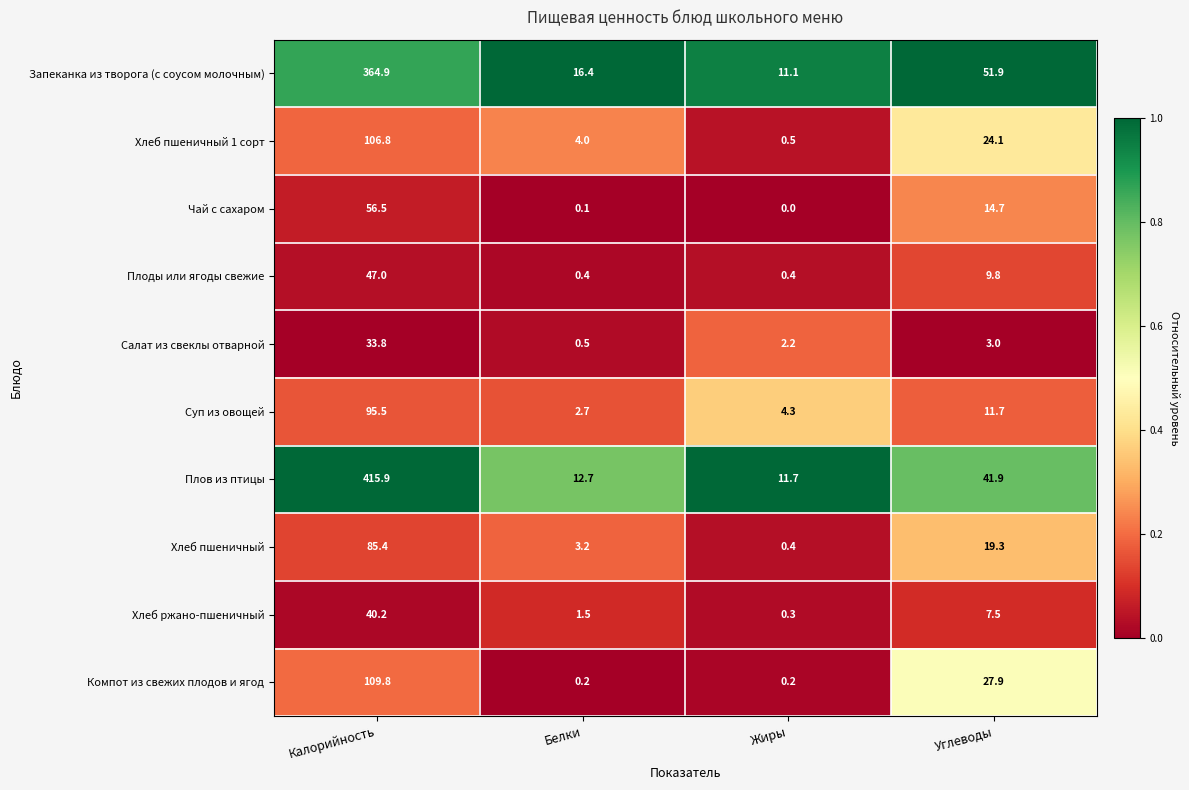

At which category is the sum across all series the highest?

Калорийность